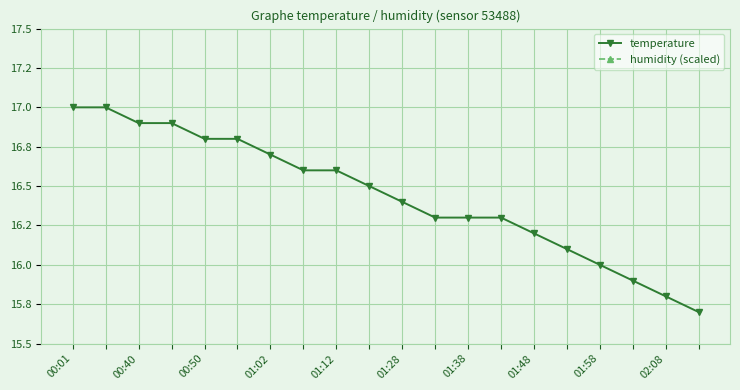

What is the value of the humidity (scaled) point at the 3rd from the left?

1.6